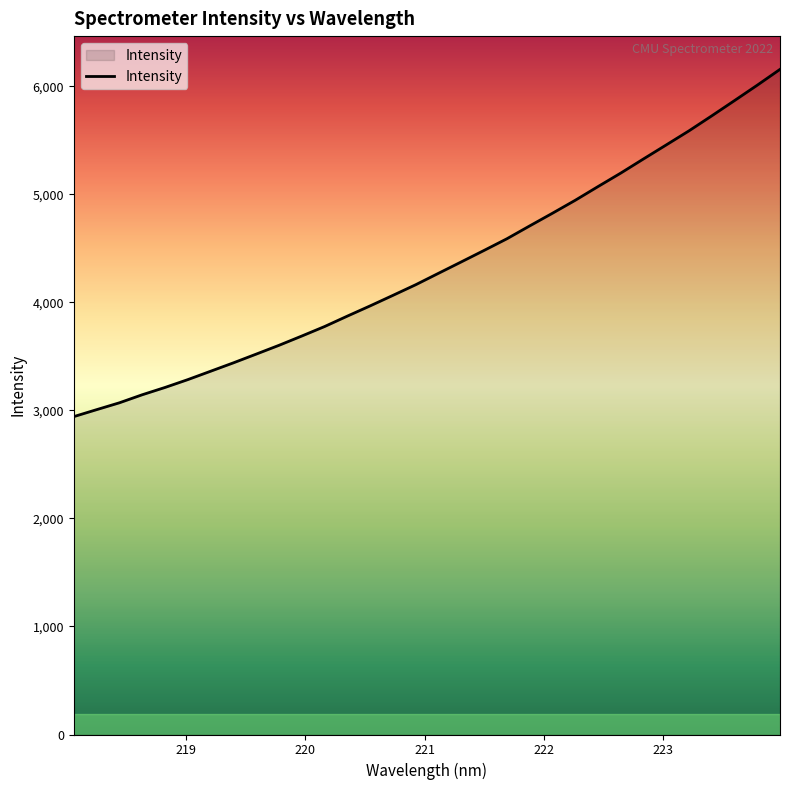

What is the difference between the maximum and minimum values?

3214.4